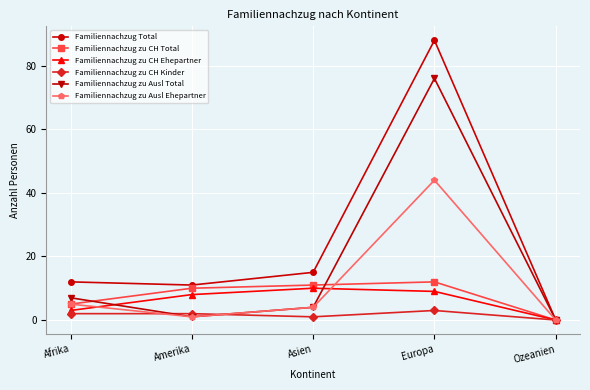

Is this an area chart (filled region under the line)?

No